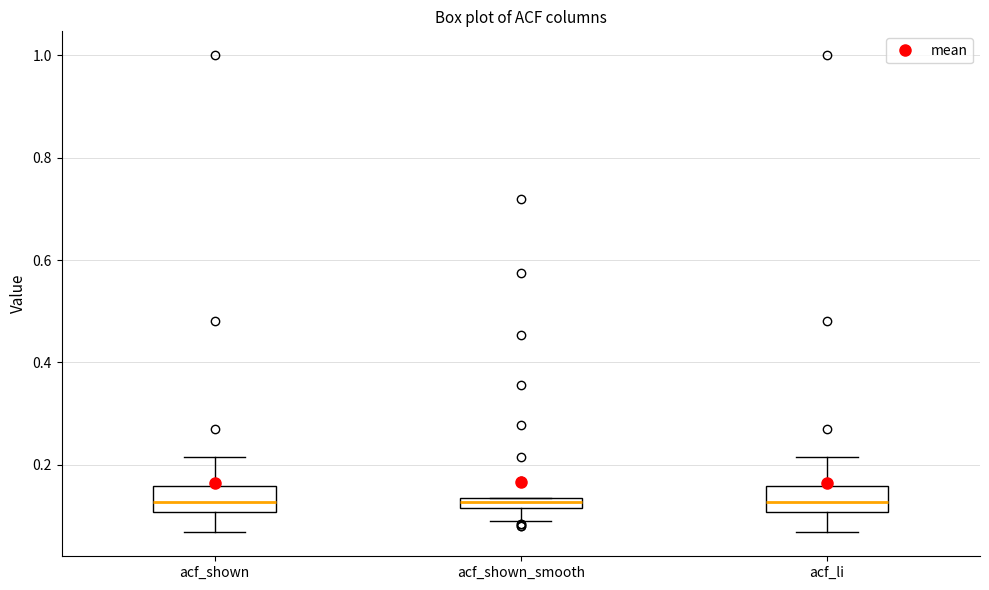

Where does the lower whisker of the box for acf_shown_smooth end on the y-axis? The values are not printed on the chart, so give them approximately, as read against the axis.

0.10